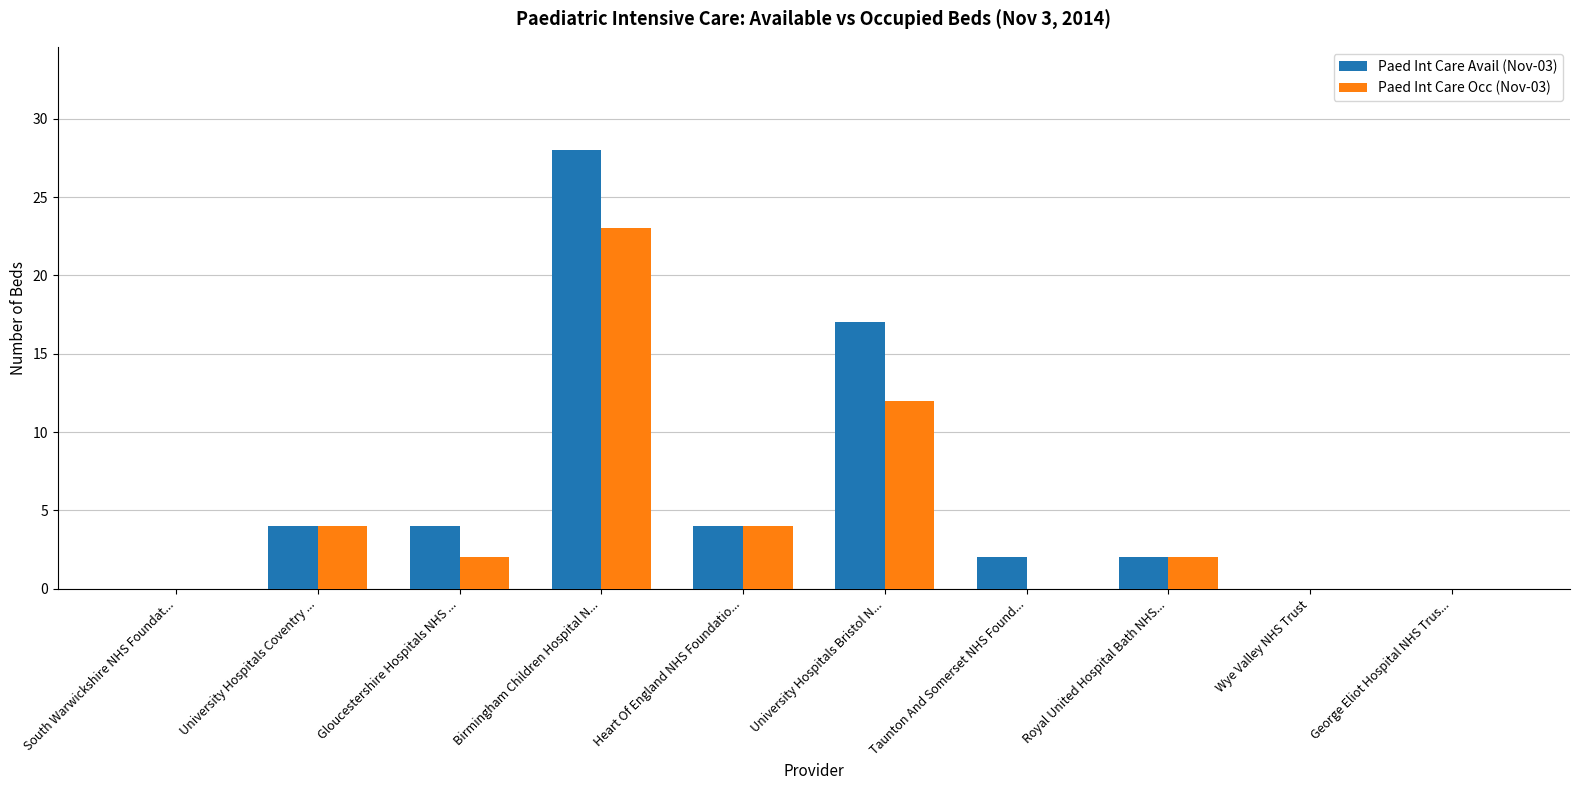

What is the average value of the Paed Int Care Occ (Nov-03) series?

5